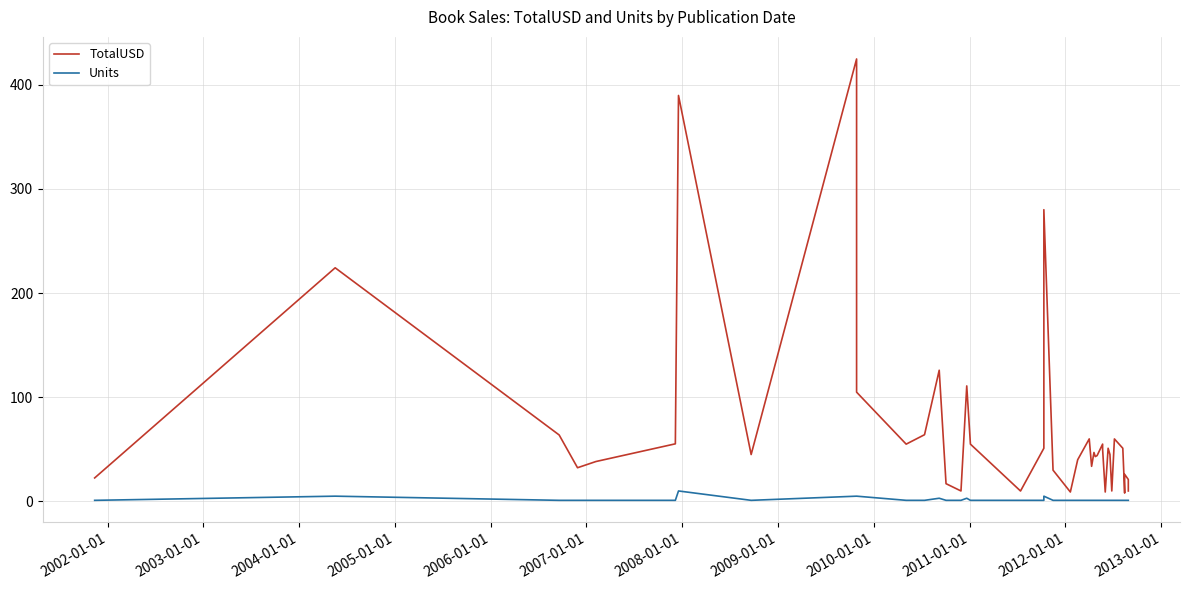

How many lines are shown in the chart?

2